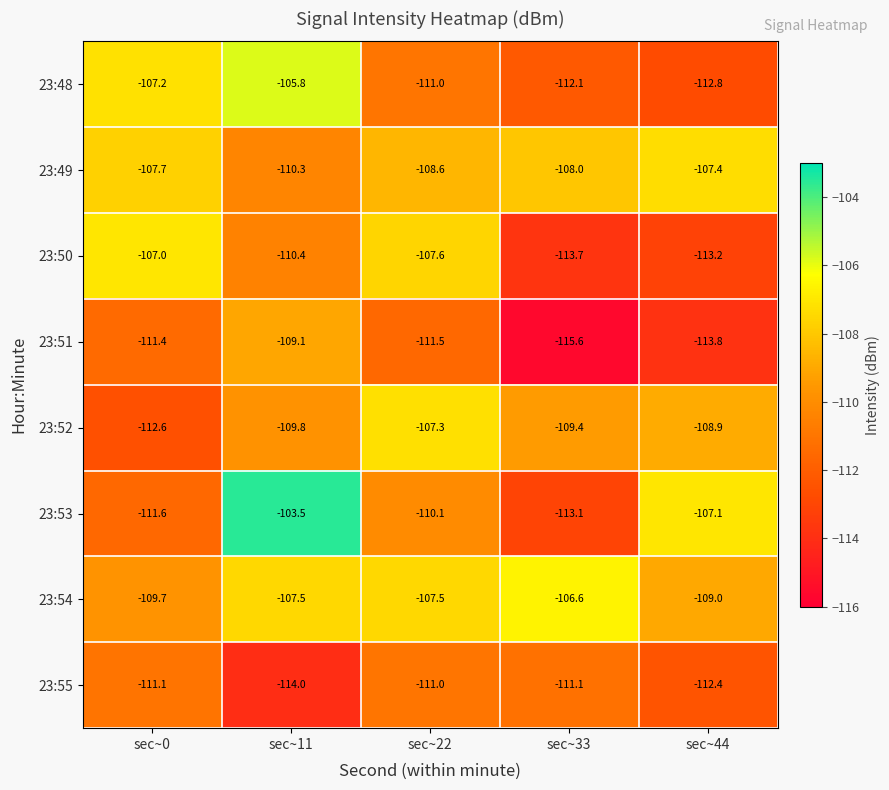

What is the difference between the 23:55 values at sec~11 and sec~22?

3.0